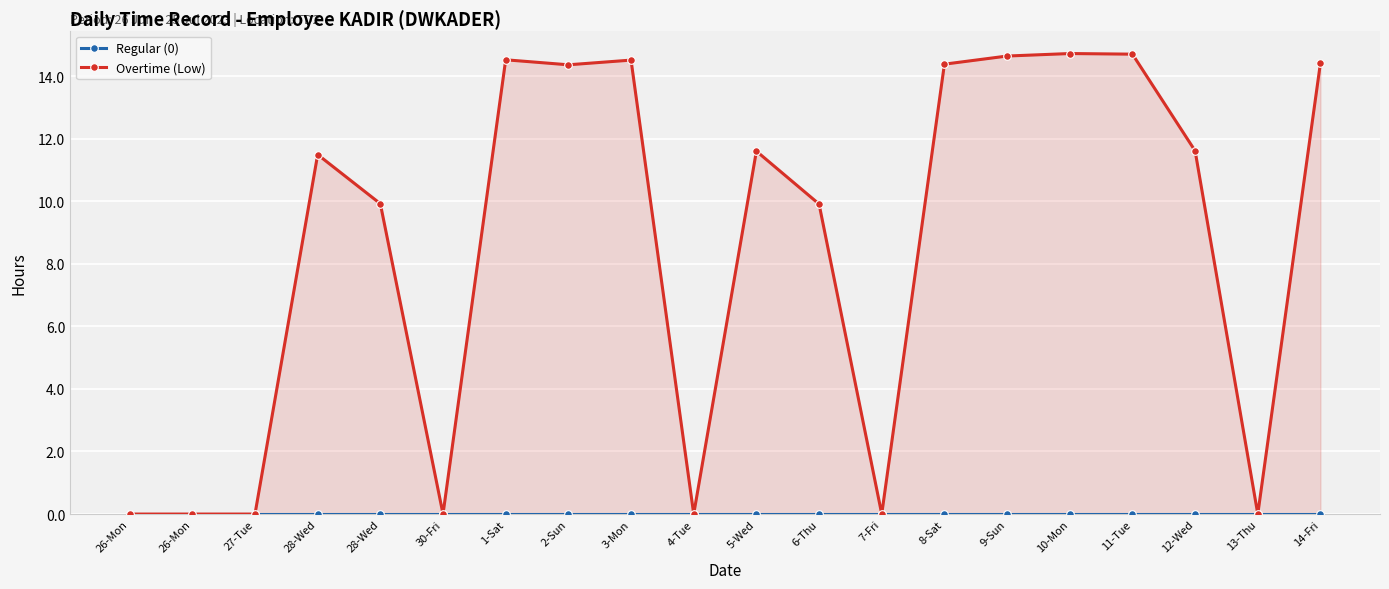

At which category does the chart reach its minimum across all series?

26-Mon